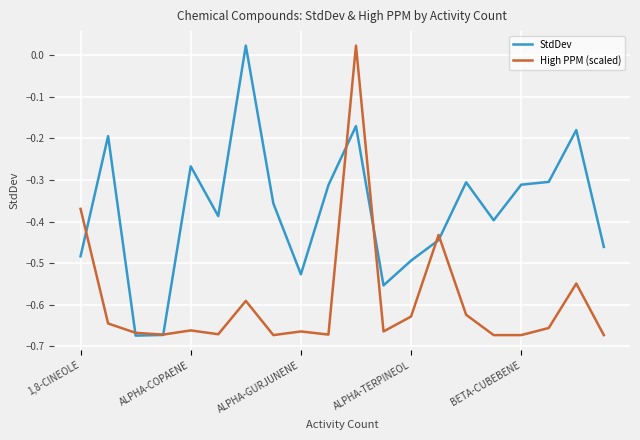

List the series in order of their overall mean, lowest first.

High PPM (scaled), StdDev